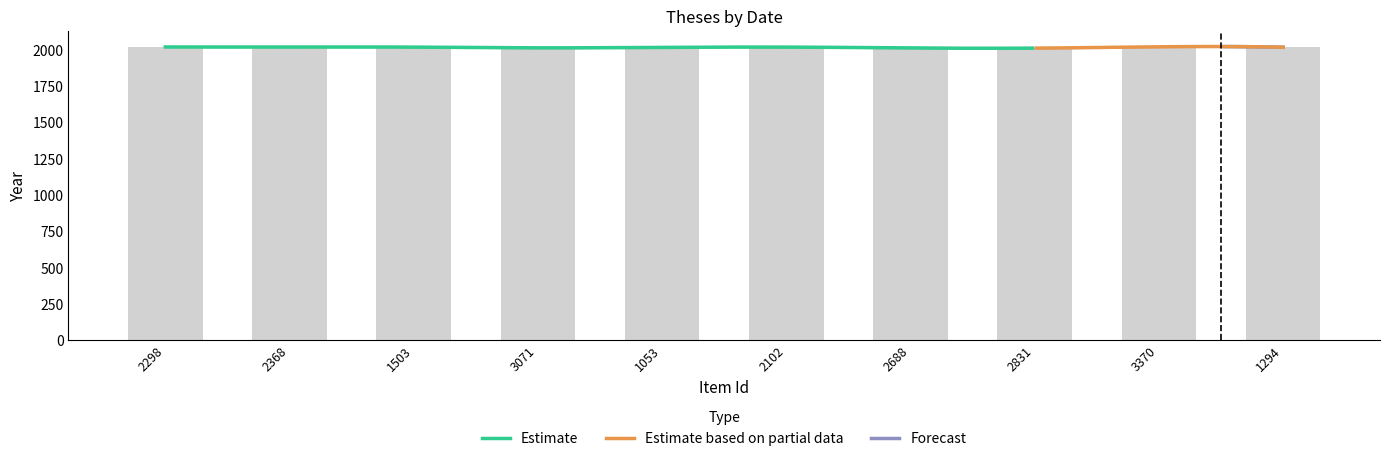

Are the bars grouped side by side (vs. stacked)?

No